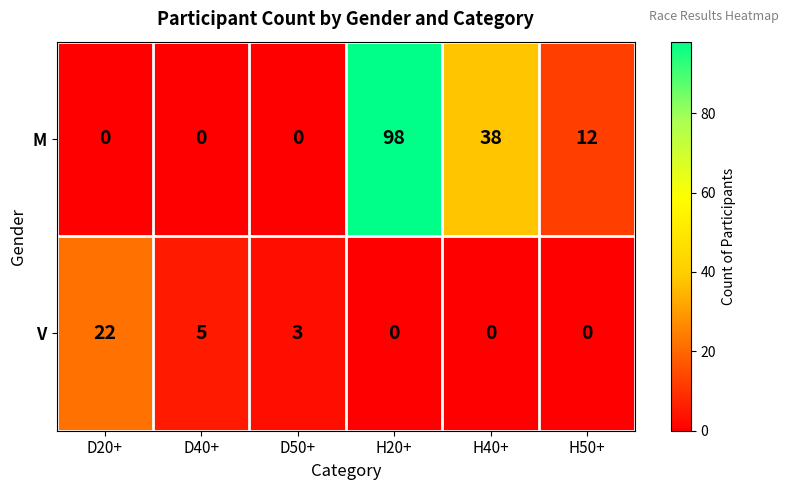

Reading right to left, list all the values displayed in this chart.

M: 12	38	98	0	0	0
V: 0	0	0	3	5	22